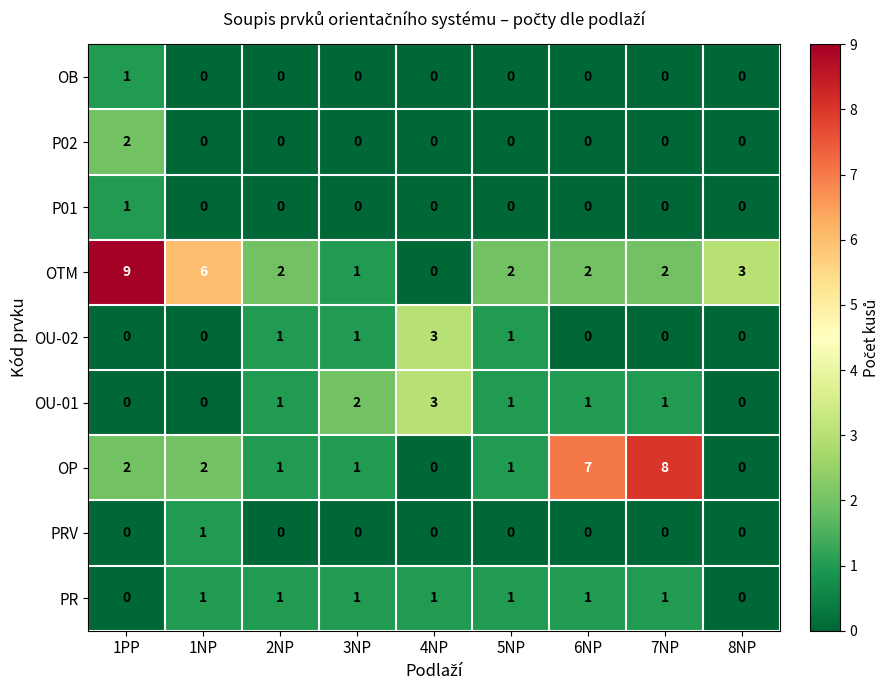

What is the maximum value shown in the chart?

9